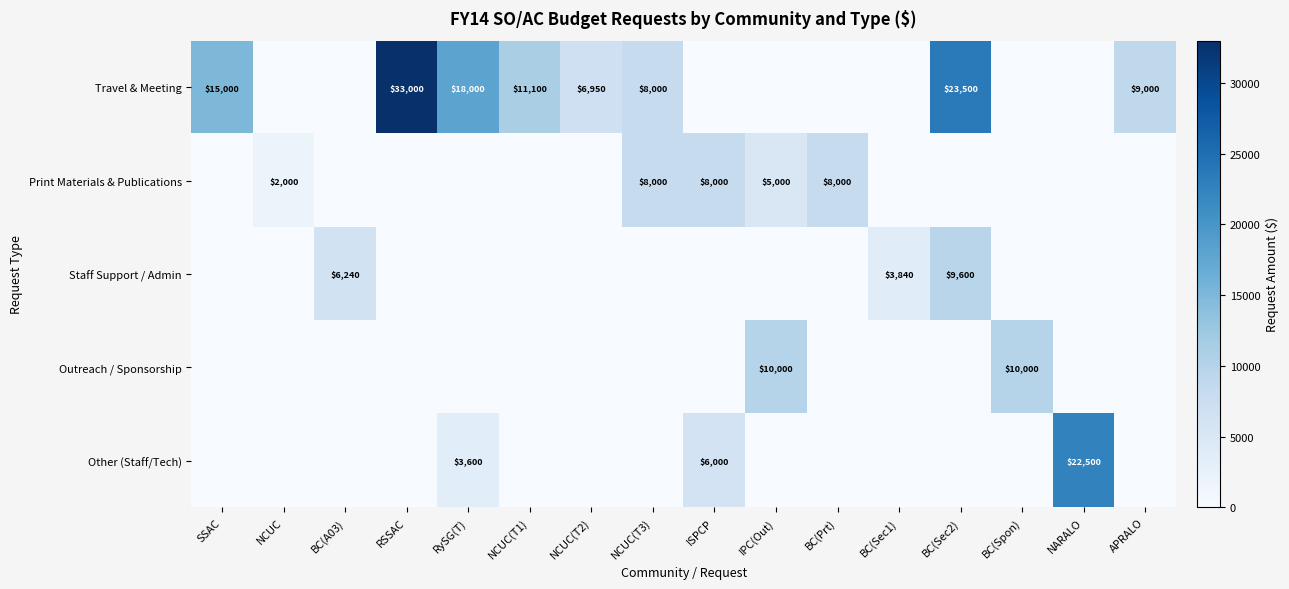

Which series has the widest spread of values?

Travel & Meeting